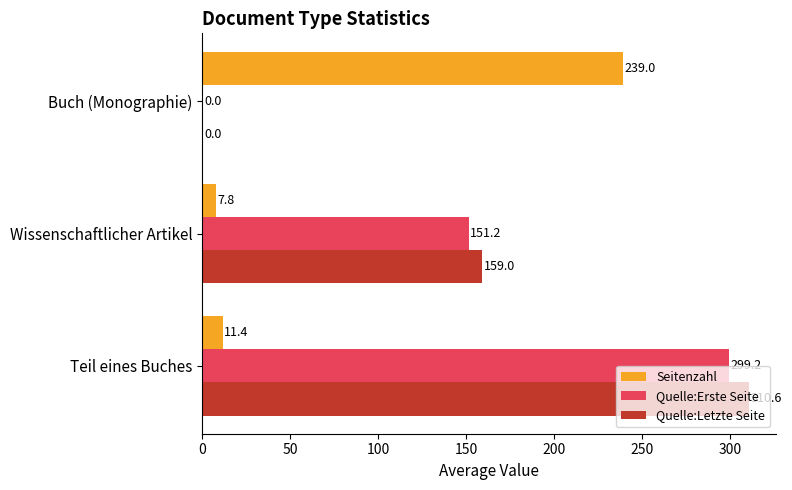

Where is Quelle:Erste Seite nearest to the value 149?

Wissenschaftlicher Artikel